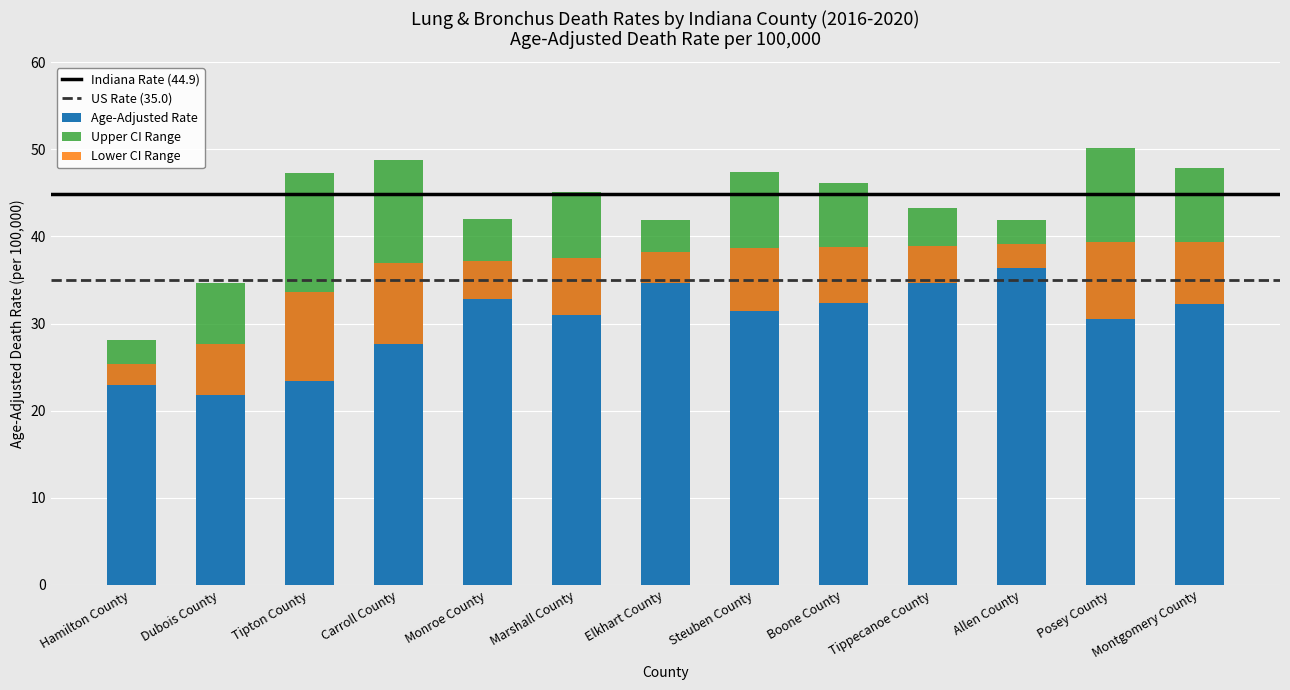

Is it true that upper_ci equals 78.5 at 12?

False